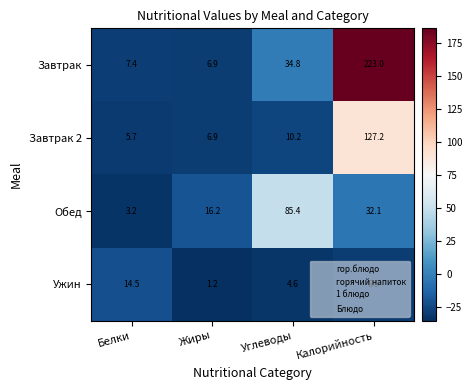

How many data points does each series have?

4